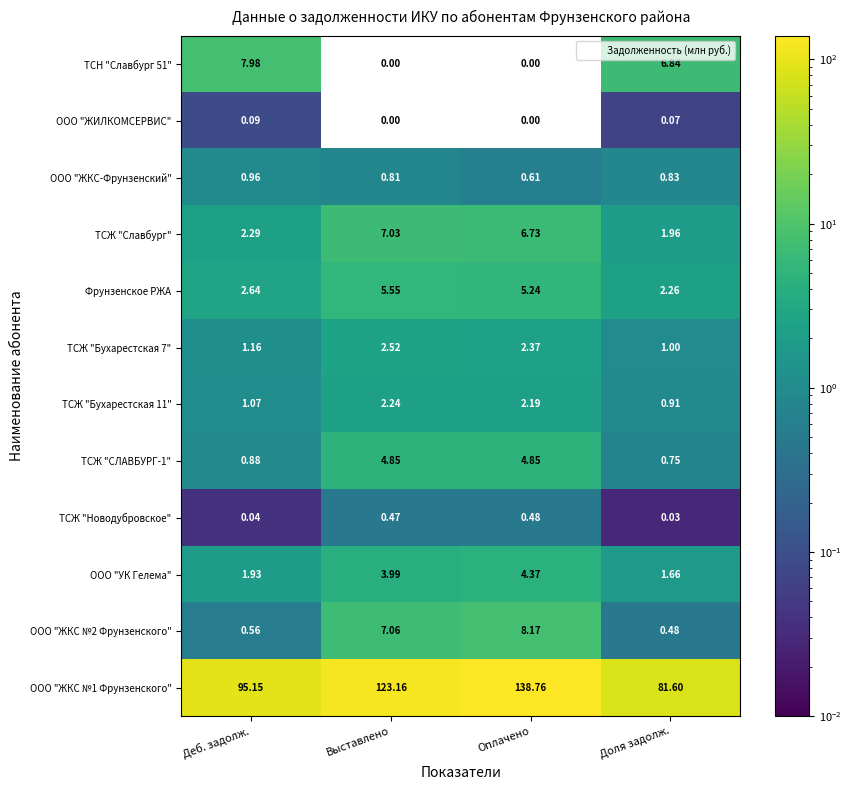

Where does the ООО "ЖКС №2 Фрунзенского" series first go above 7?

Выставлено